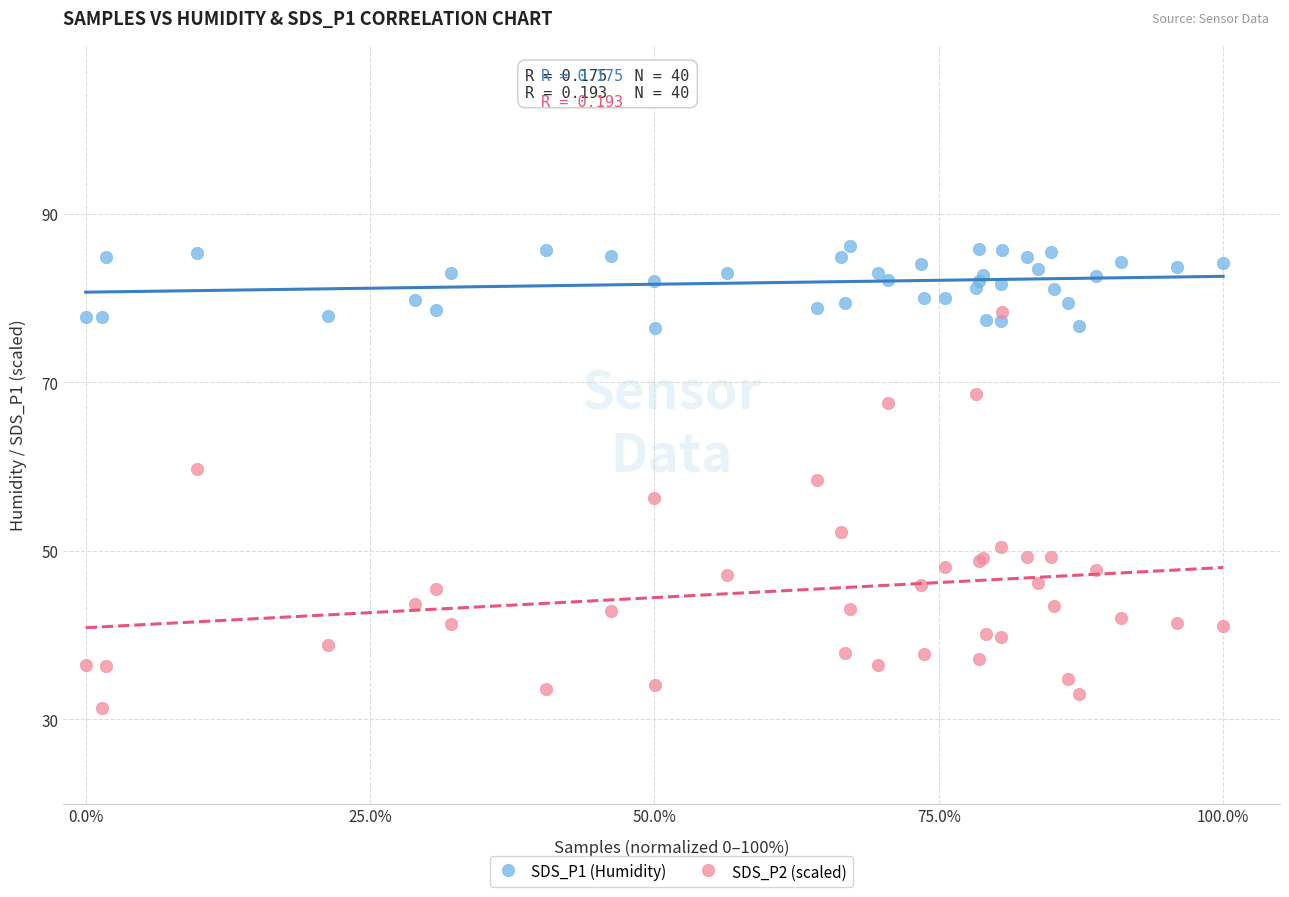

Which series has the largest Y range (max minus min)?

SDS_P2 (scaled)